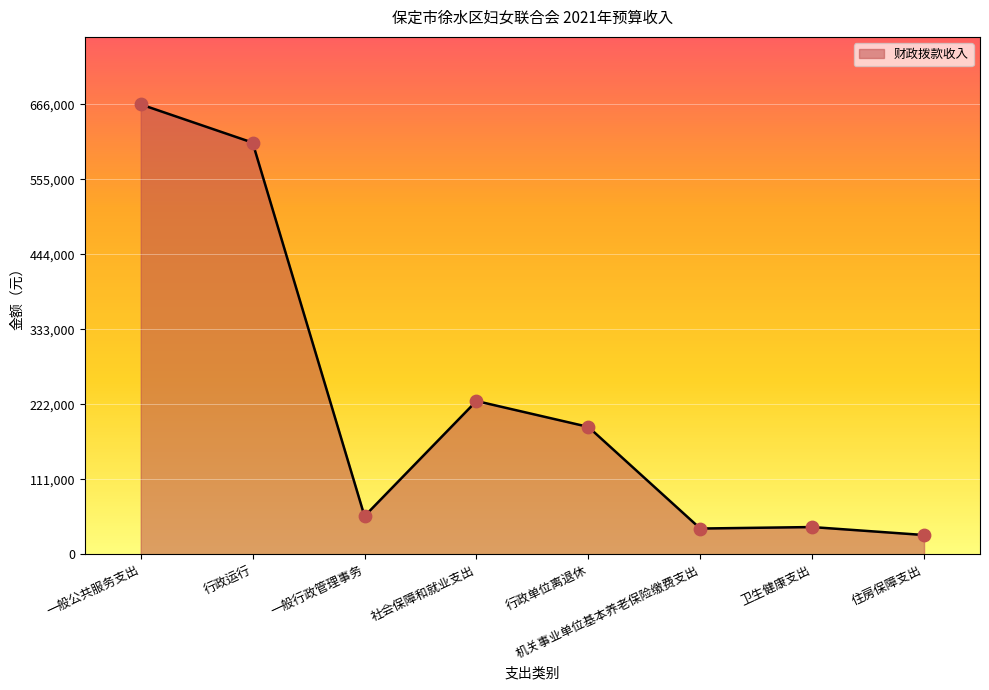

Which has a higher value, 一般行政管理事务 or 一般公共服务支出?

一般公共服务支出